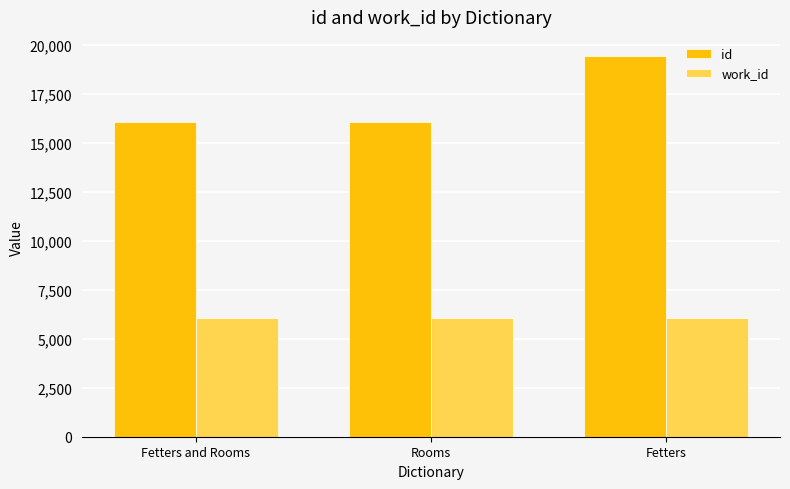

What is the minimum value for work_id?

6050.0